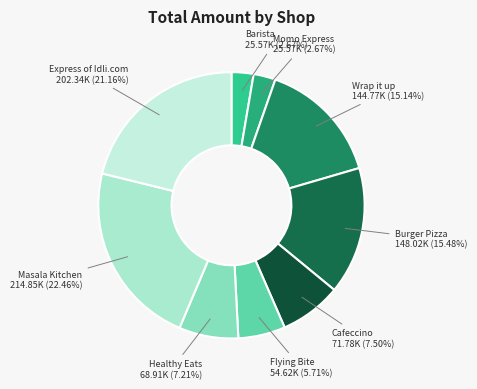

How many slices are in this pie chart?

9